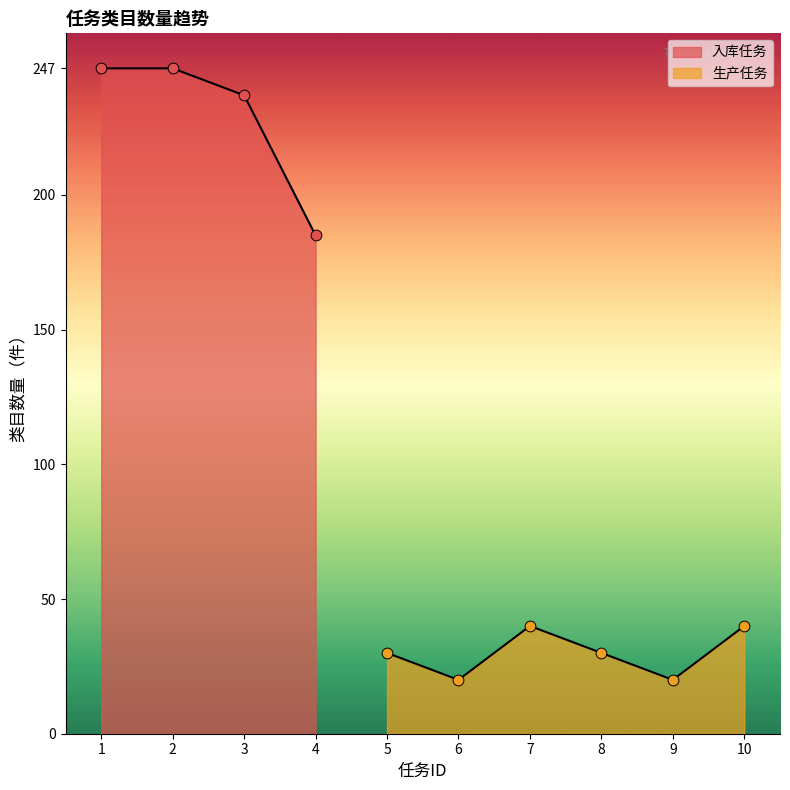

Approximately how many times larger is the value at 10 compared to 9?

2.0